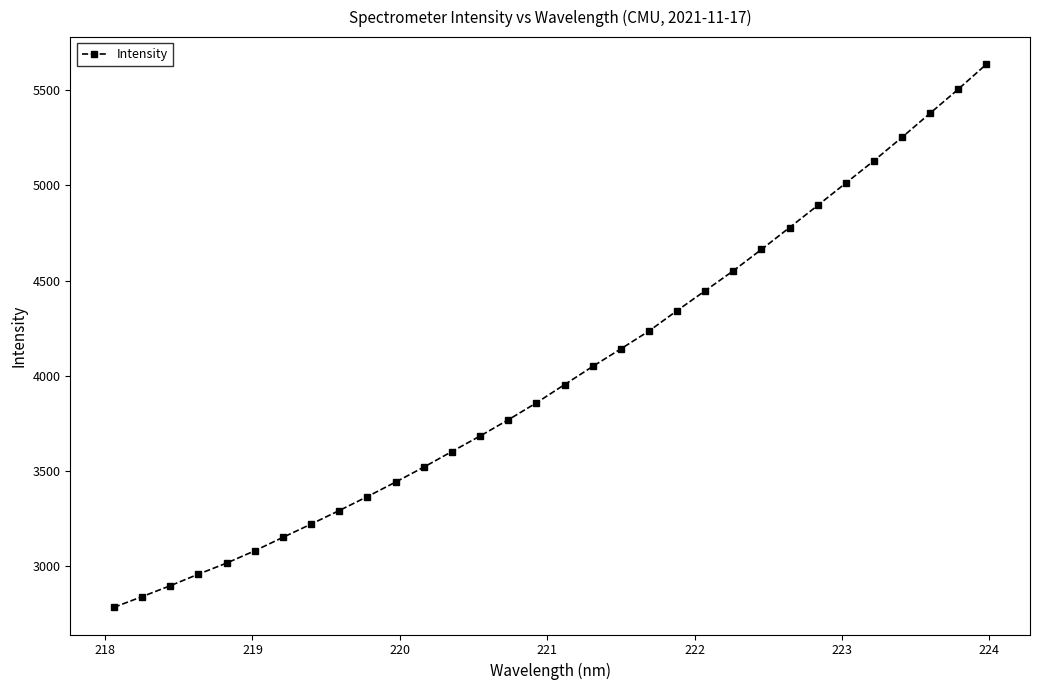

Does the chart display data point markers on the line(s)?

Yes